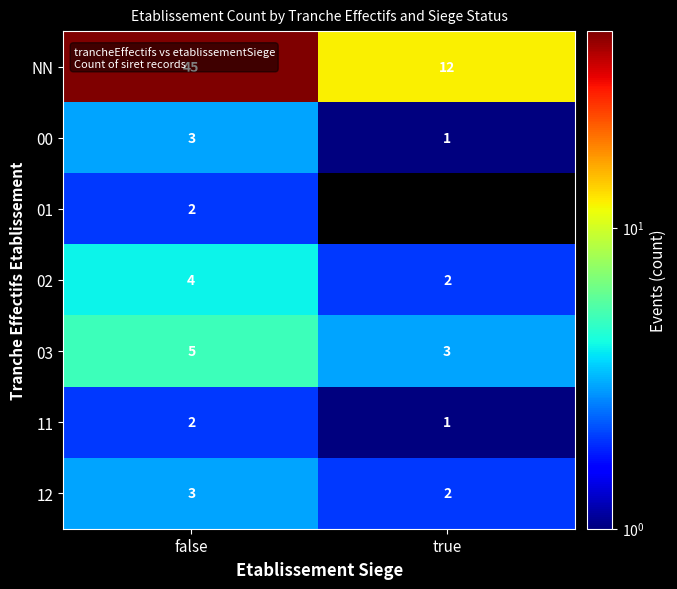

Where is NN nearest to the value 28?

true